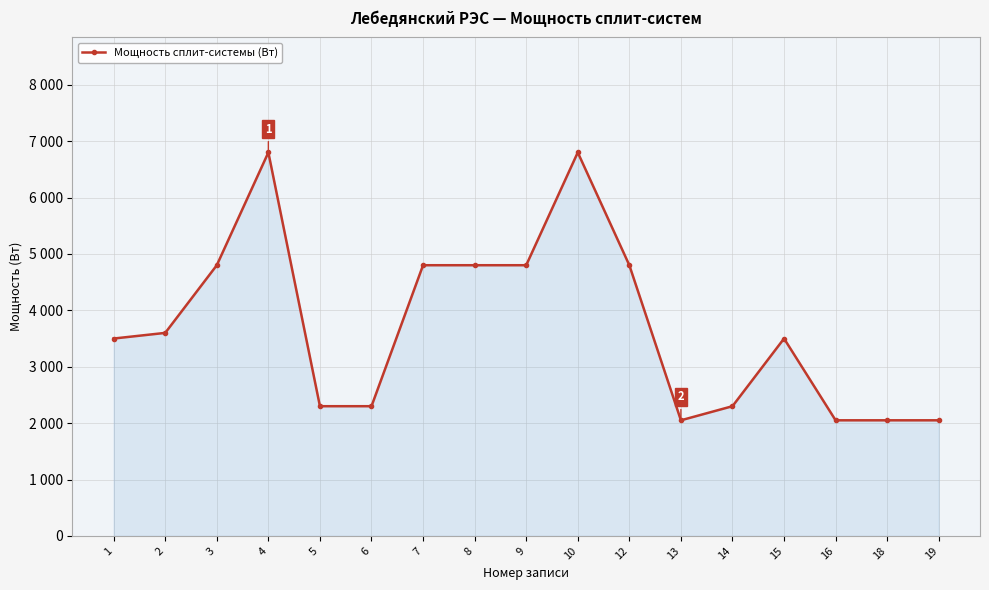

What is the sum of the values at 4 and 16?

8850